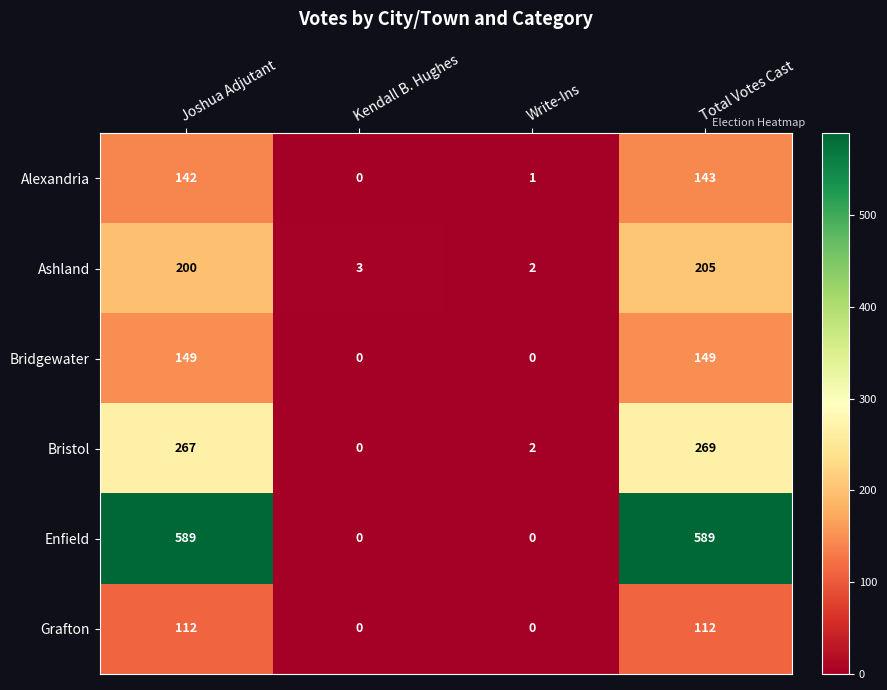

Count the number of data series in this chart.

6